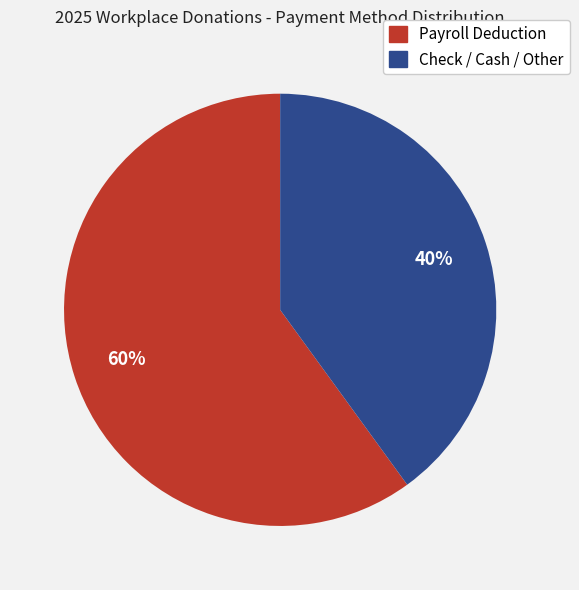

The Payroll Deduction slice represents 60% of the pie. True or false?

True